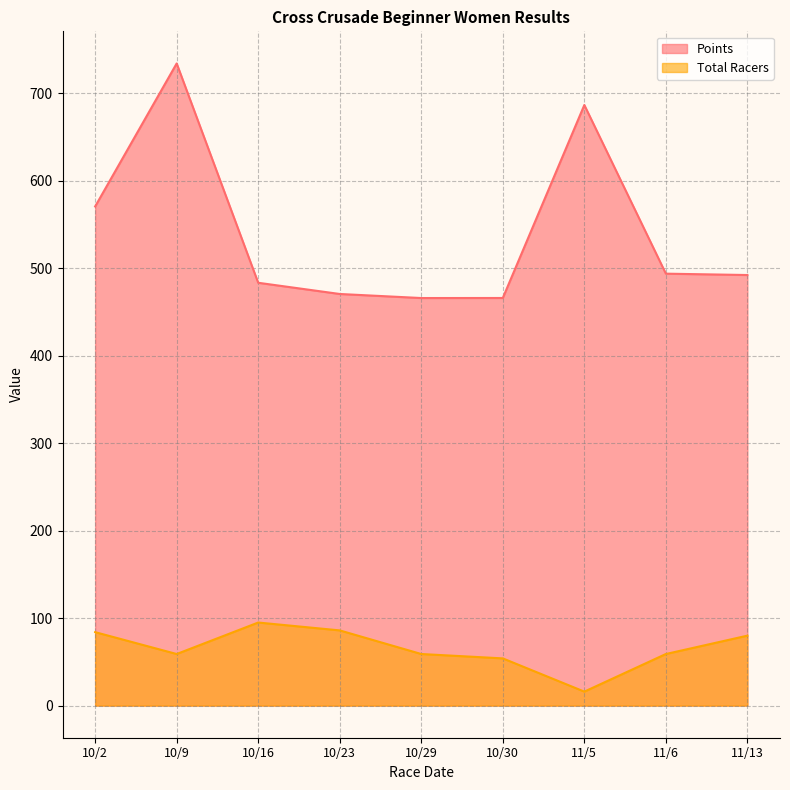

What is the highest value of the Total Racers series?

95.0